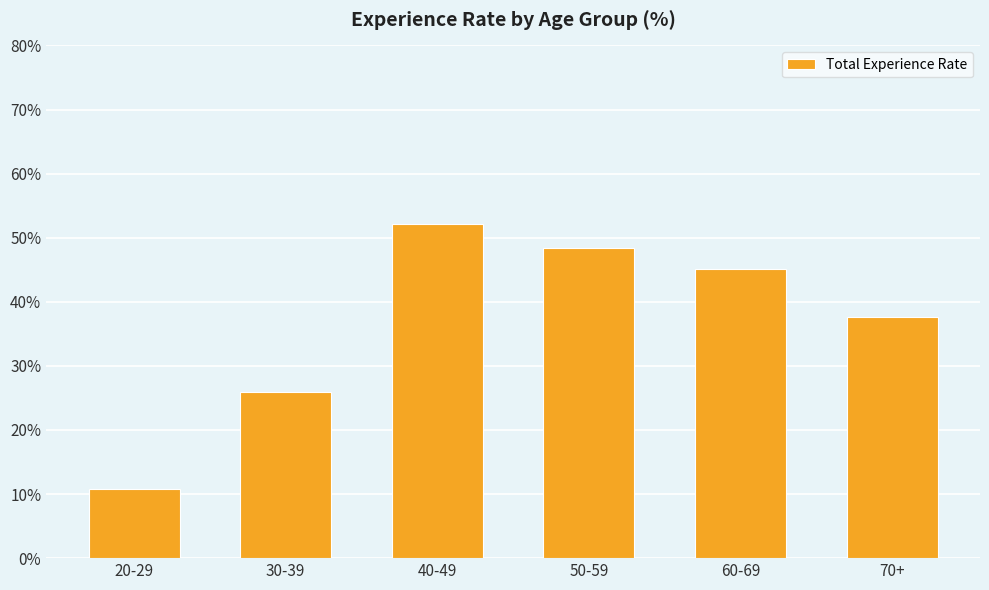

At which label is the value closest to 31?

30-39